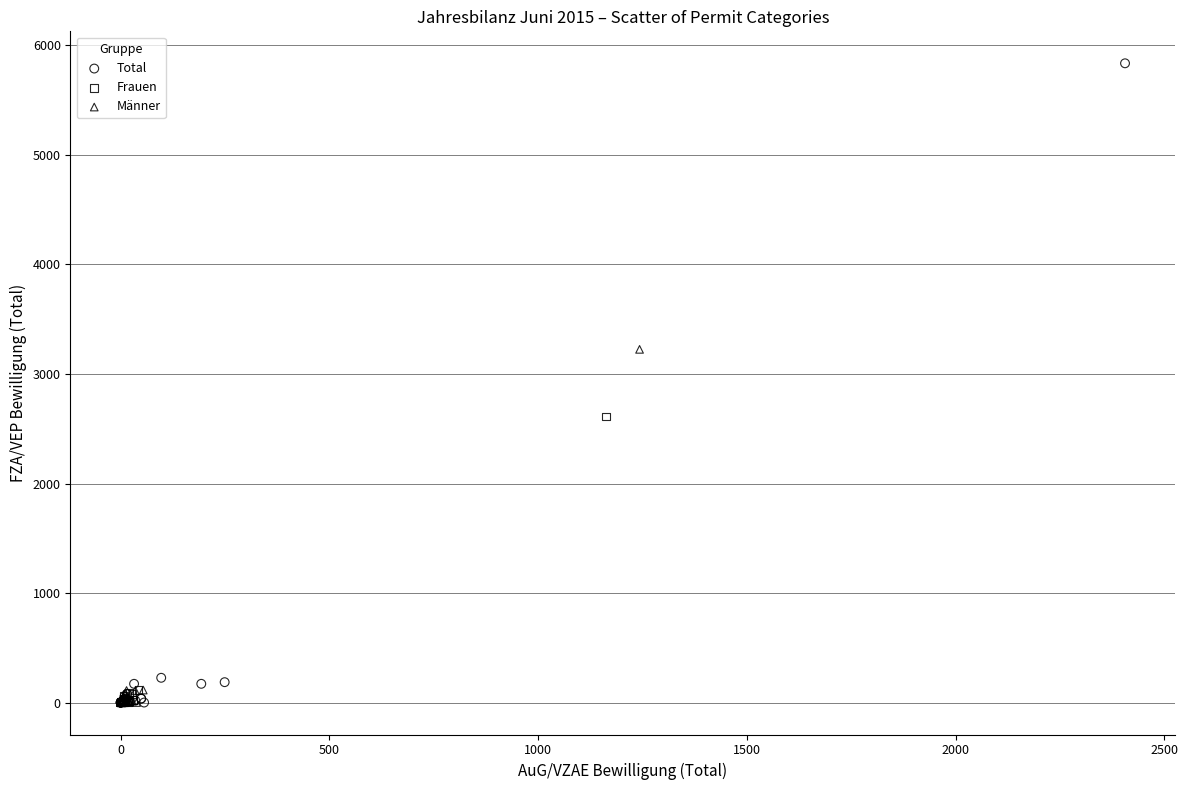

Which series has the widest spread of Y values?

Total